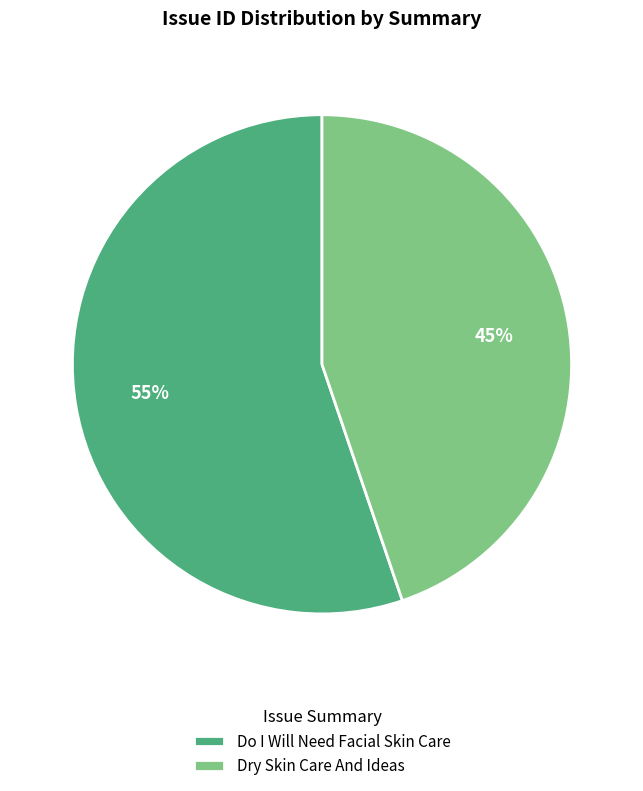

Rank the categories by value from lowest to highest.

Dry Skin Care And Ideas, Do I Will Need Facial Skin Care